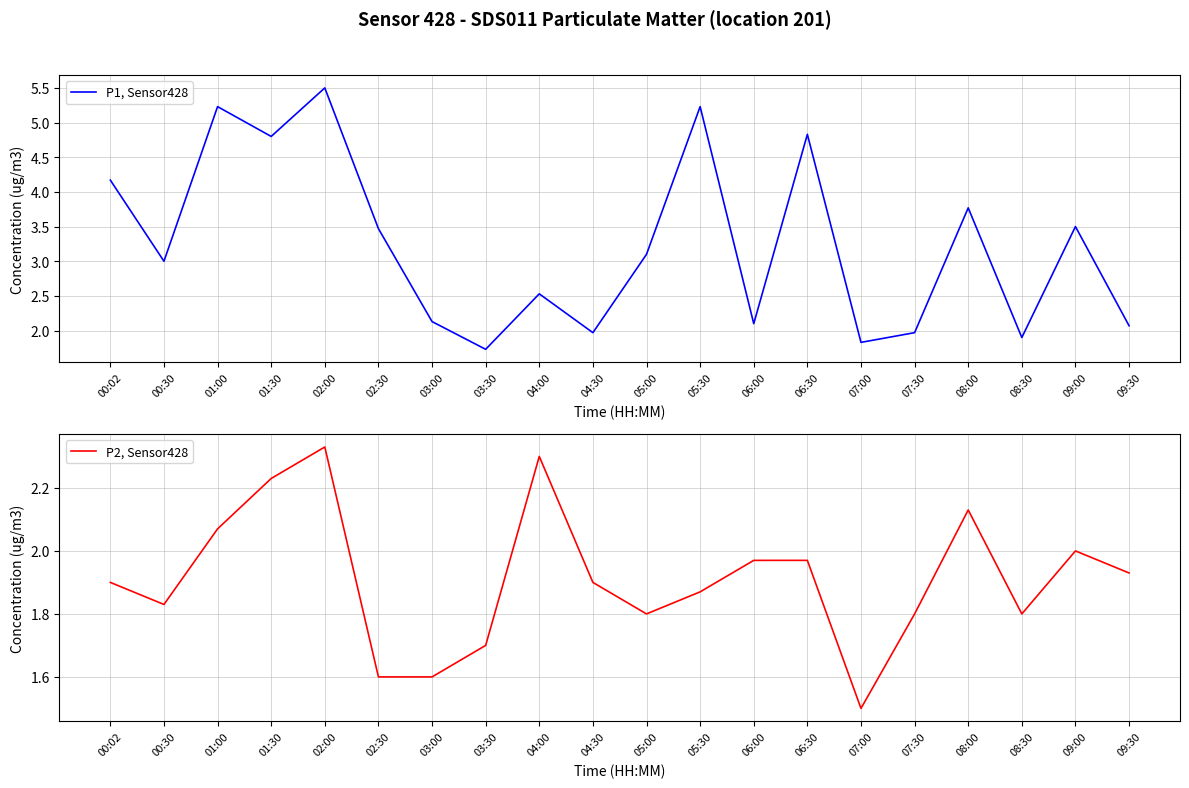

At which label does P1, Sensor428 first exceed 3?

00:02